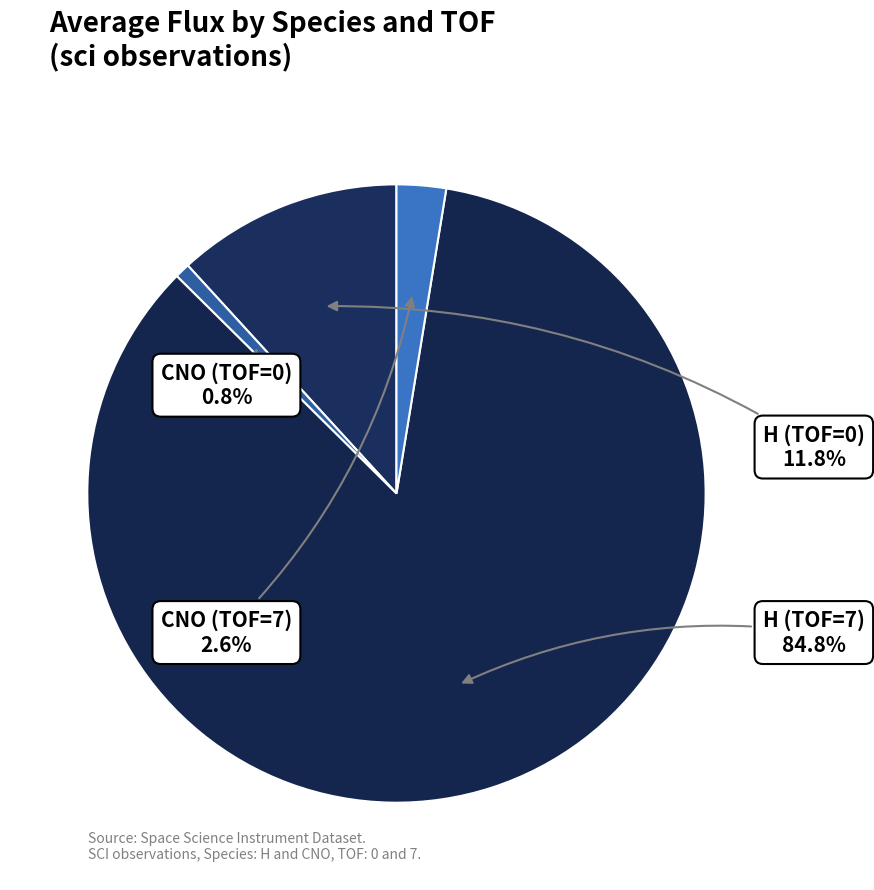

Count the number of slices in the pie.

4